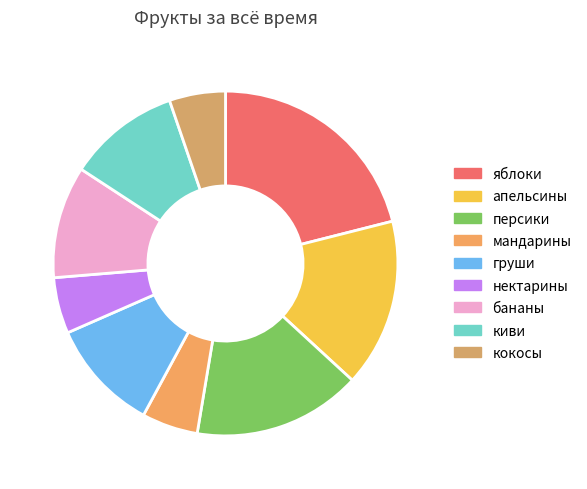

Which category has the biggest portion of the pie?

яблоки